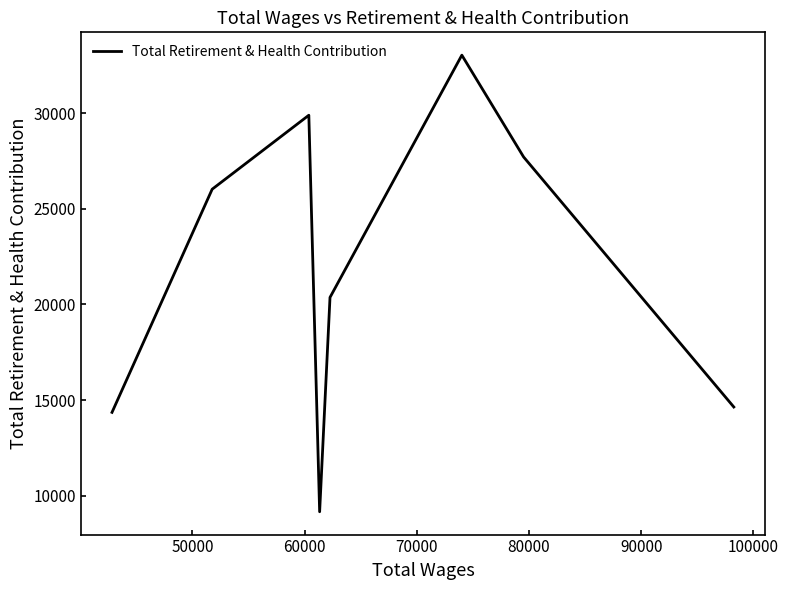

What is the average value?

21898